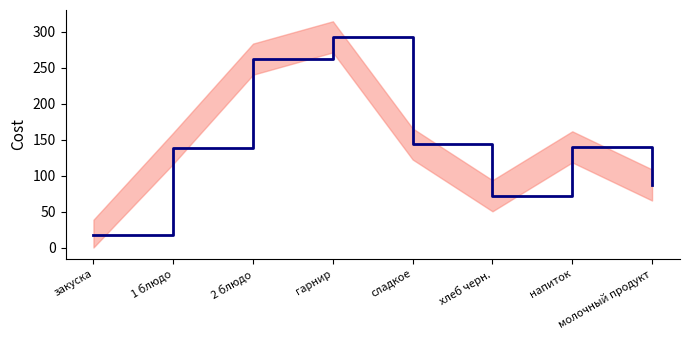

Rank the categories by value from highest to lowest.

гарнир, 2 блюдо, сладкое, напиток, 1 блюдо, молочный продукт, хлеб черн., закуска